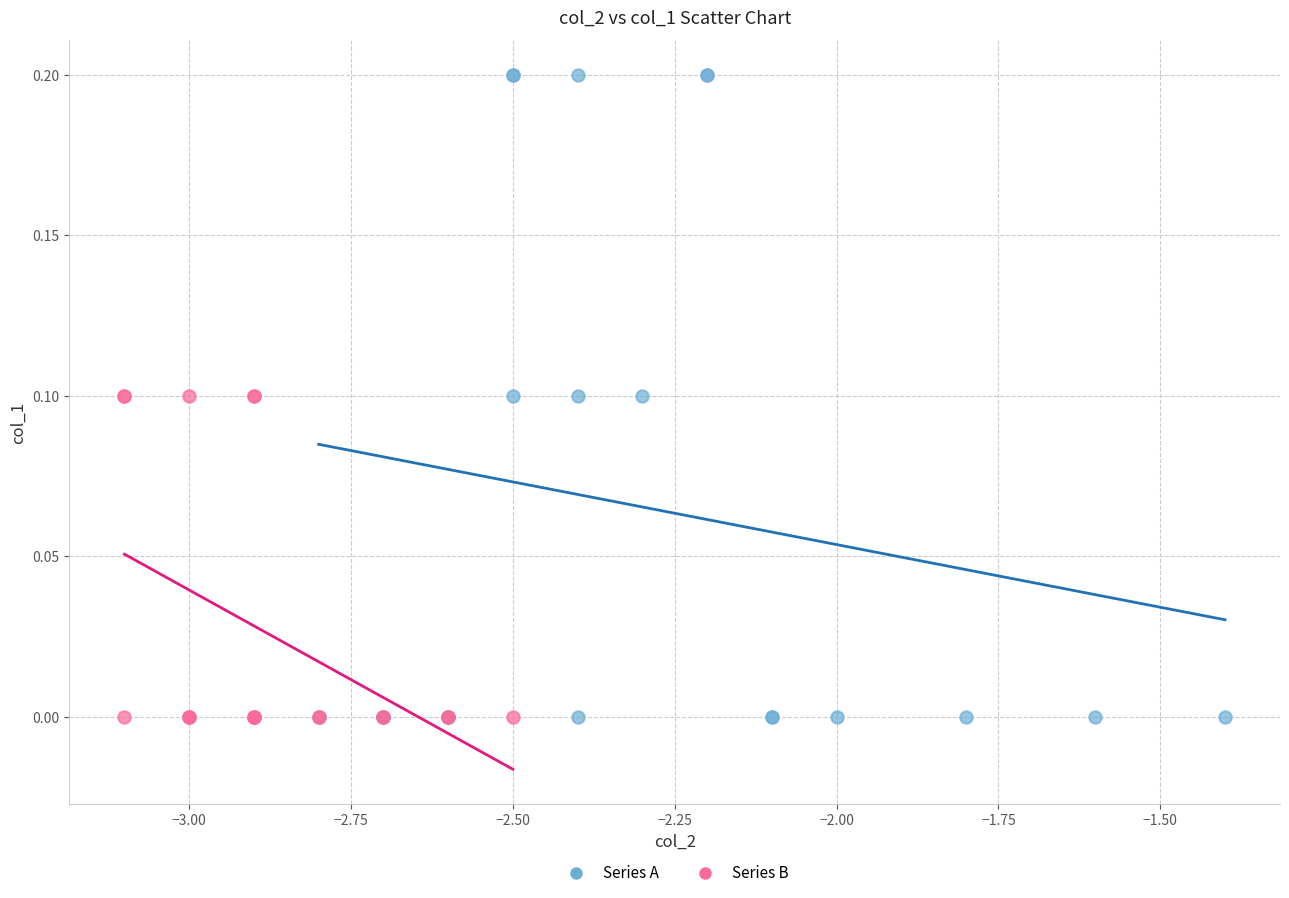

What are all the series names shown in the legend?

Series A, Series B